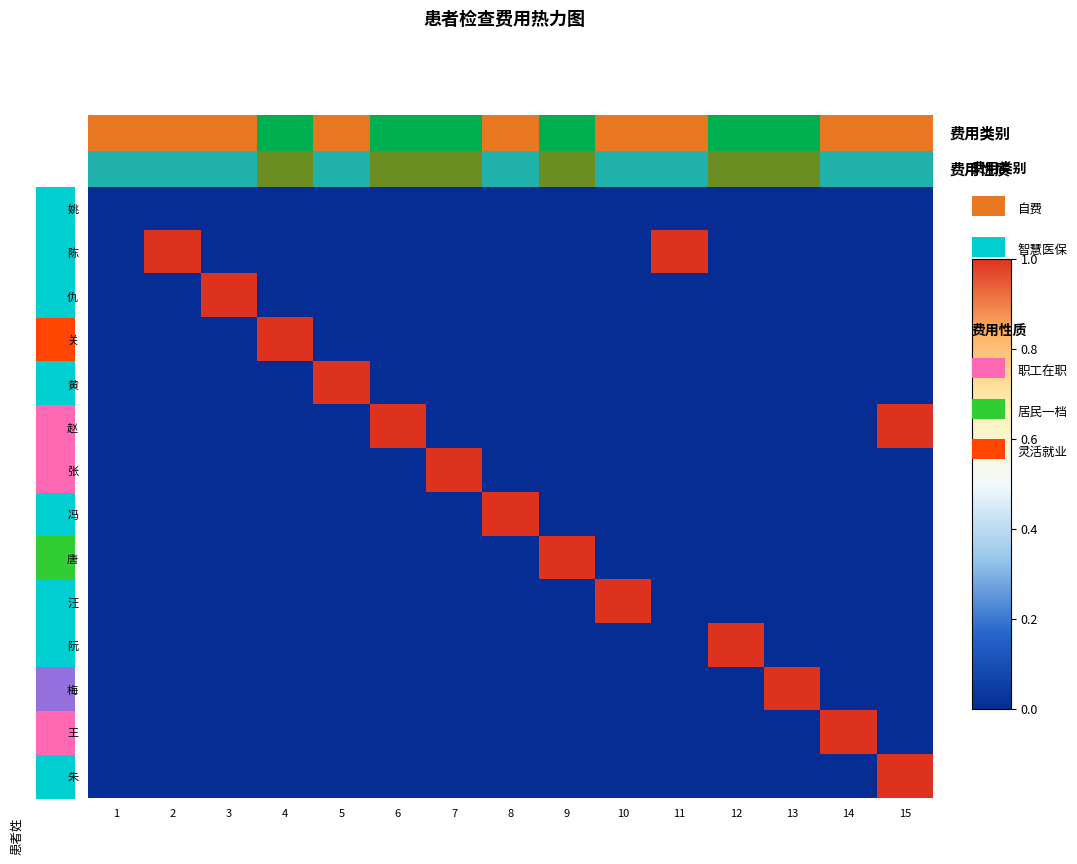

What is the difference between the maximum and minimum values in the row_8 series?

1